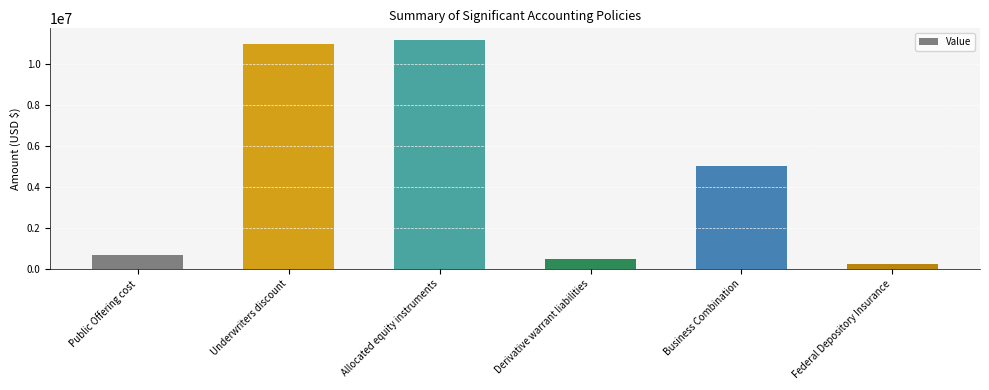

Approximately how many times larger is the value at Allocated equity instruments compared to Underwriters discount?

1.0